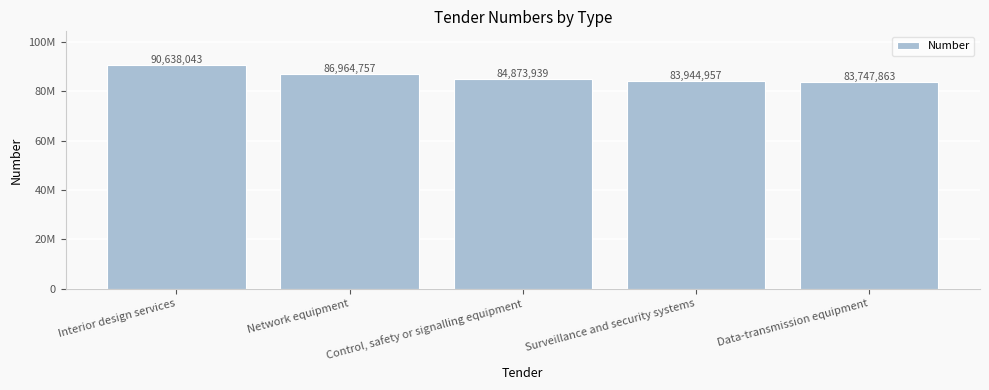

List the labels in order of value, smallest first.

Data-transmission equipment, Surveillance and security systems, Control, safety or signalling equipment, Network equipment, Interior design services